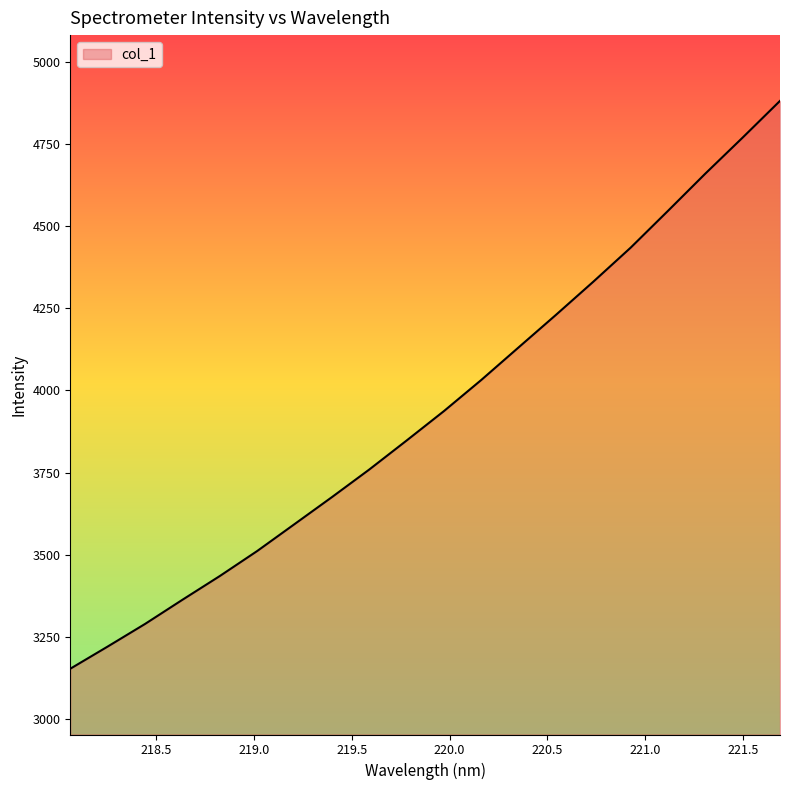

What is the greatest value displayed?

4880.6